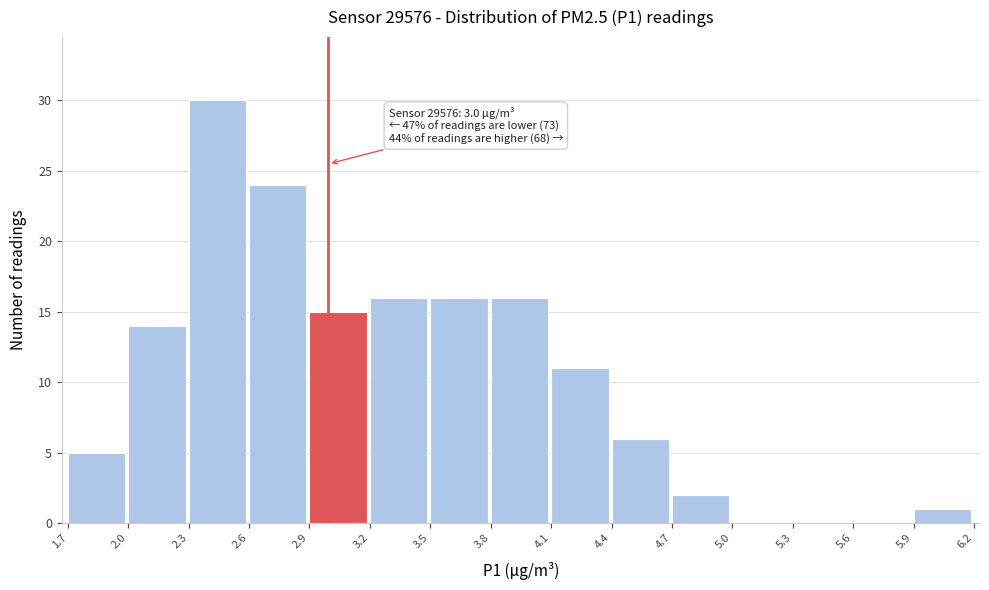

Which range on the x-axis has the tallest bar?

2.3 to 2.6